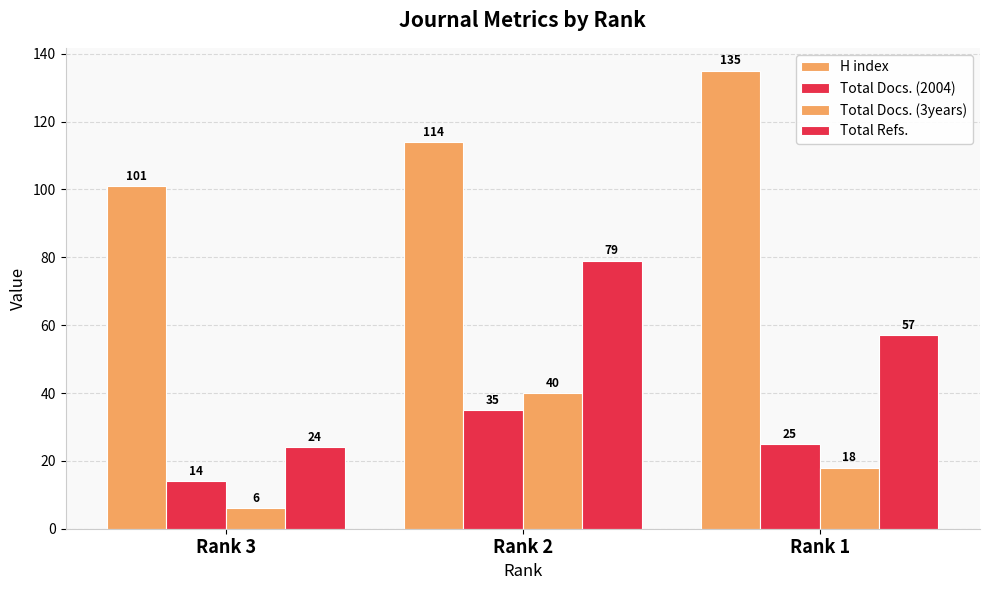

Is the value of Total Docs. (2004) at Rank 3 greater than the value of H index at Rank 3?

No